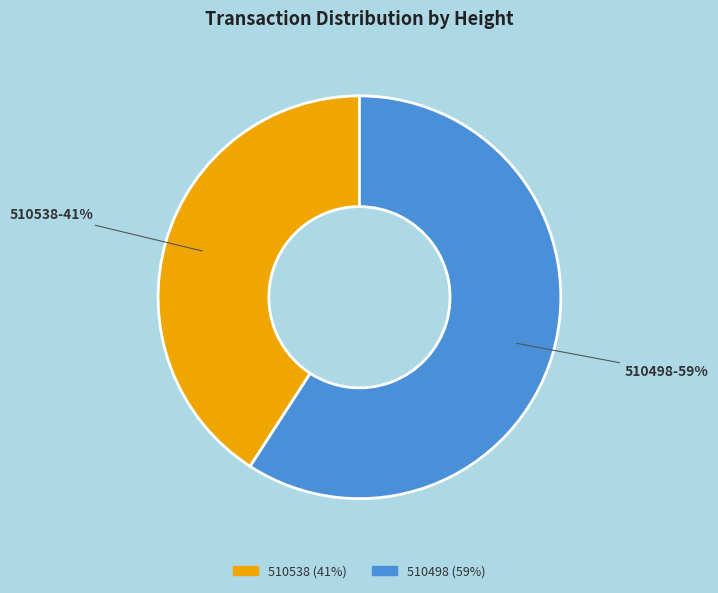

What is the ratio of the value at 510538 to the value at 510498?

0.7